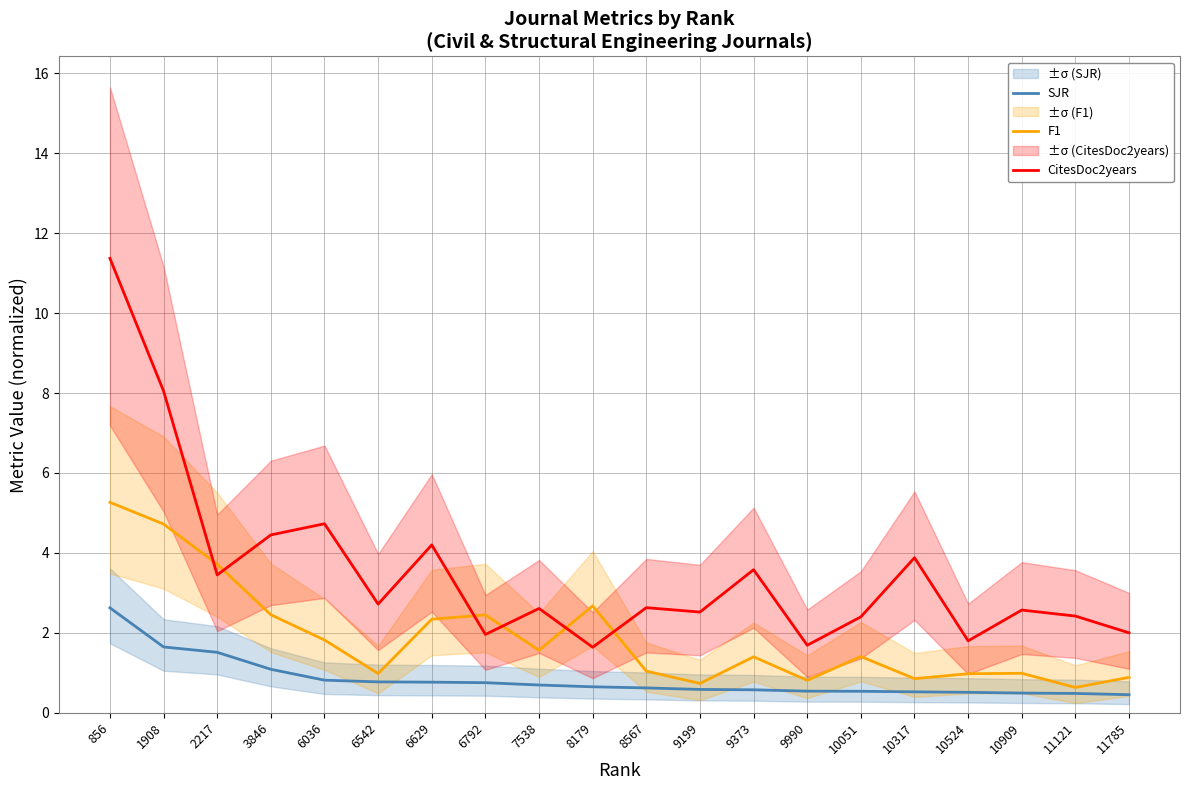

Where does the CitesDoc2years series first go above 2?

856